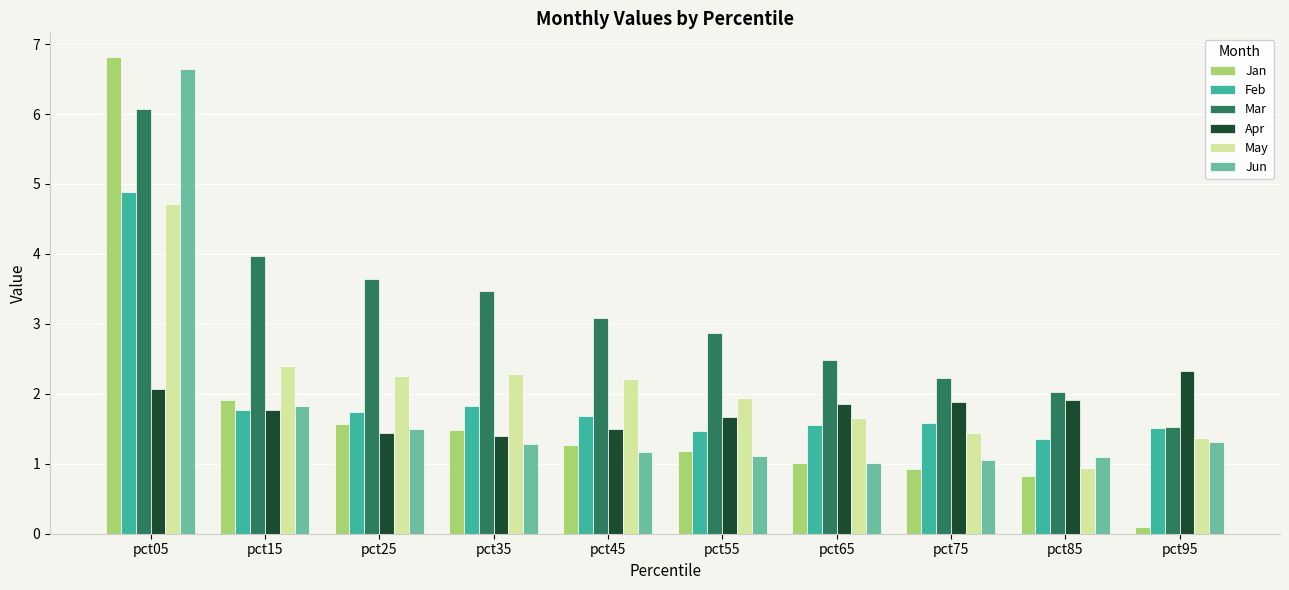

What is the value of the Mar bar at the 4th from the left?

3.5